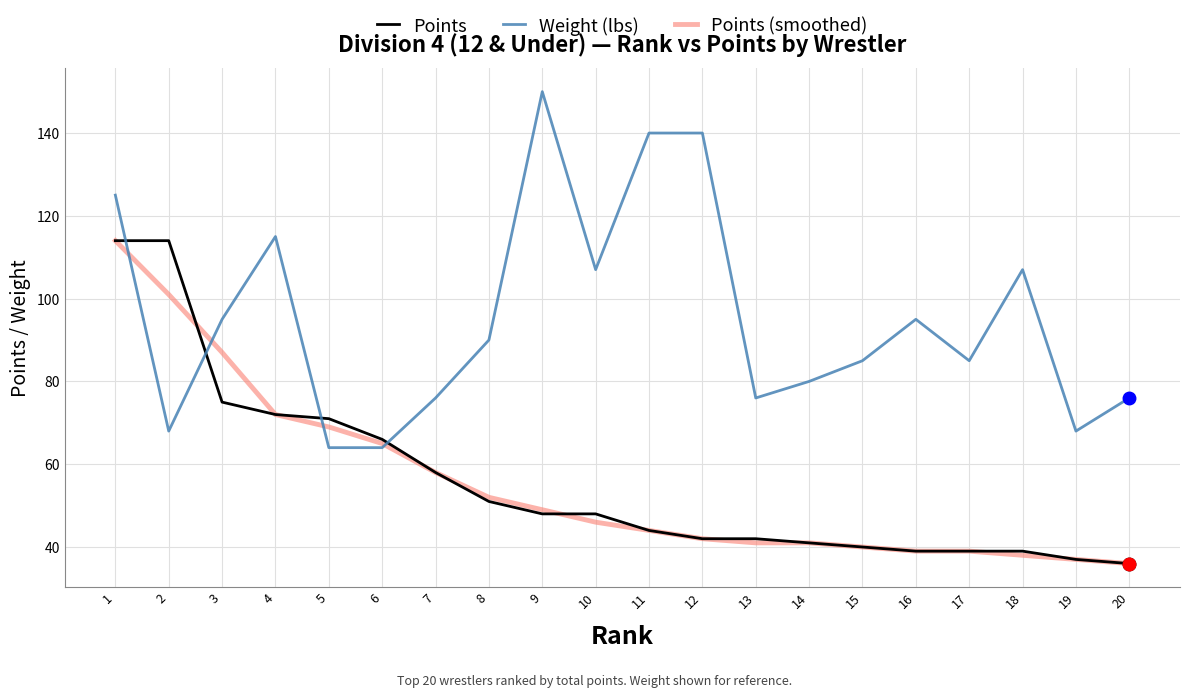

True or false: Points (smoothed) has a value of 41 at 14.

True